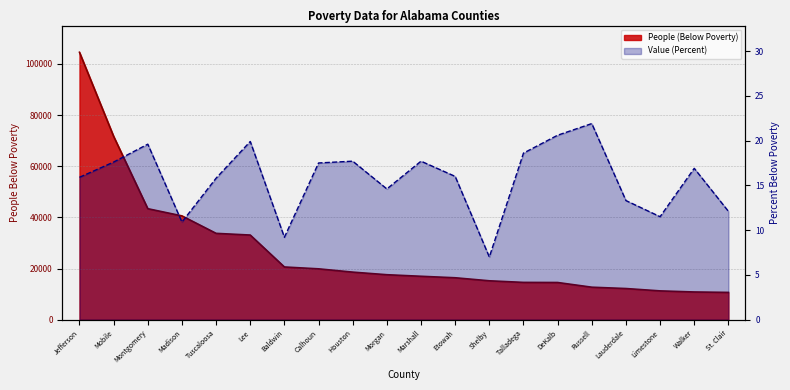

Read the Value (Percent) value at Baldwin.

9.2